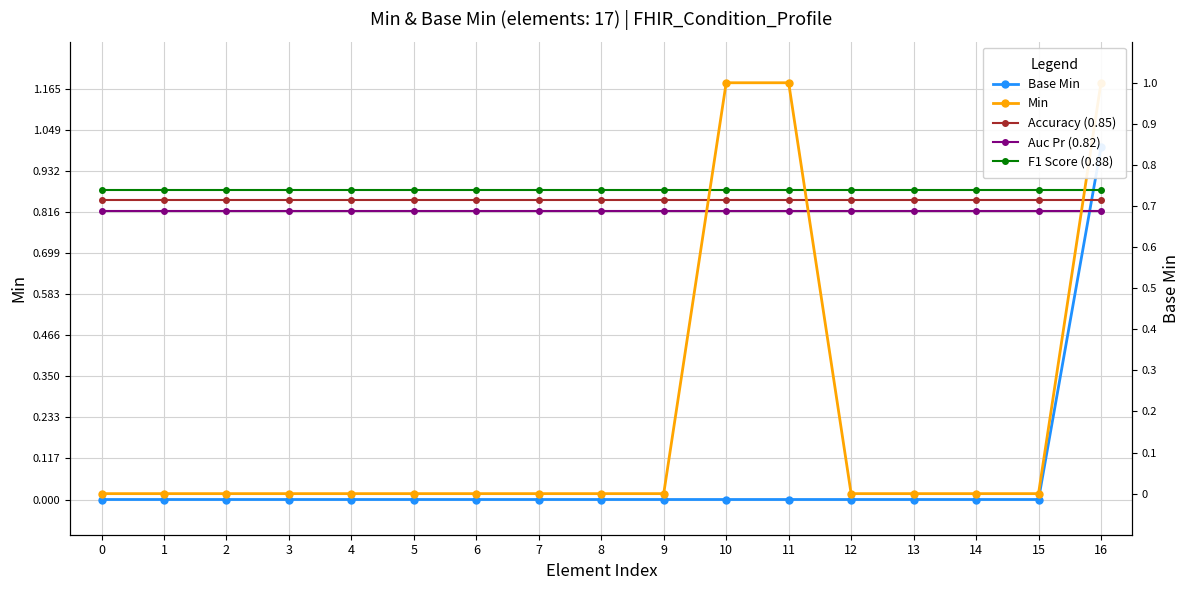

What is the difference between the second highest and second lowest values in the Min series?

1.0